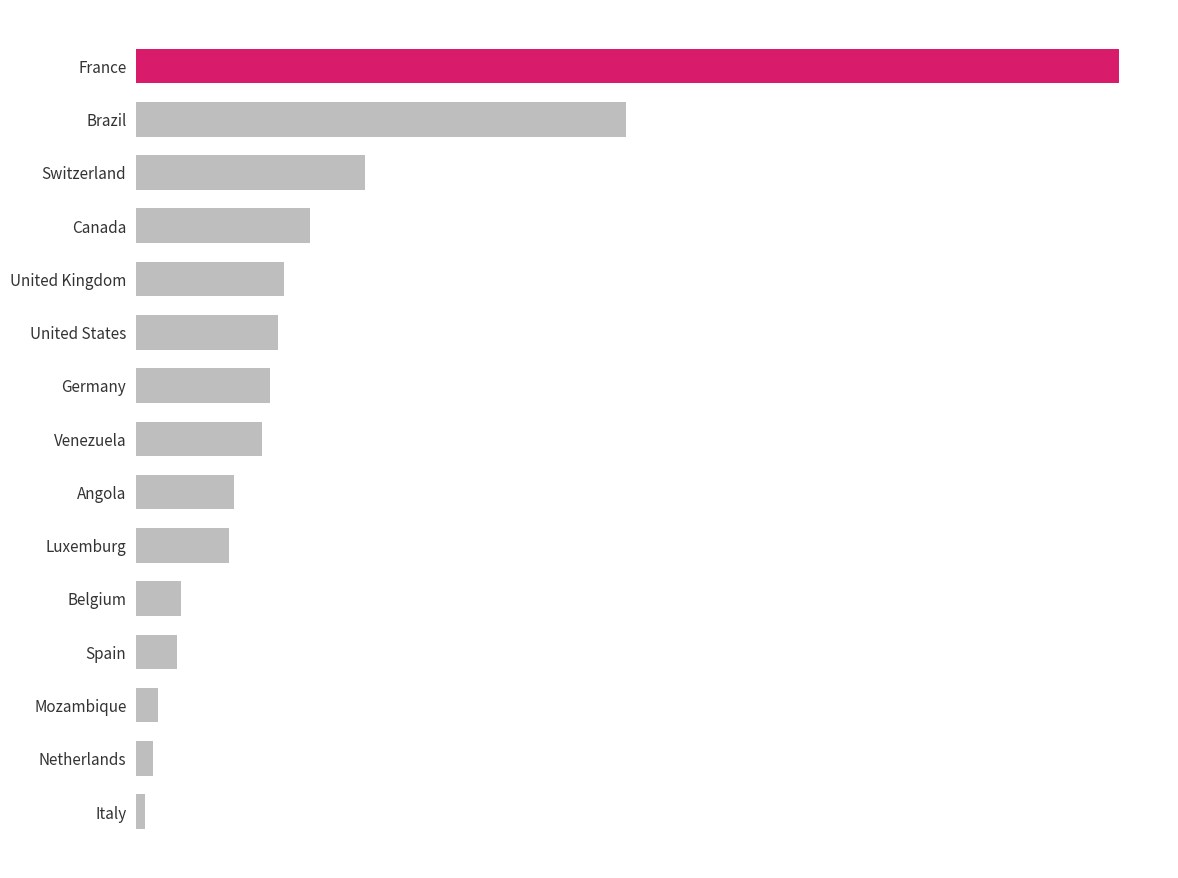

Does the chart contain any negative values?

No